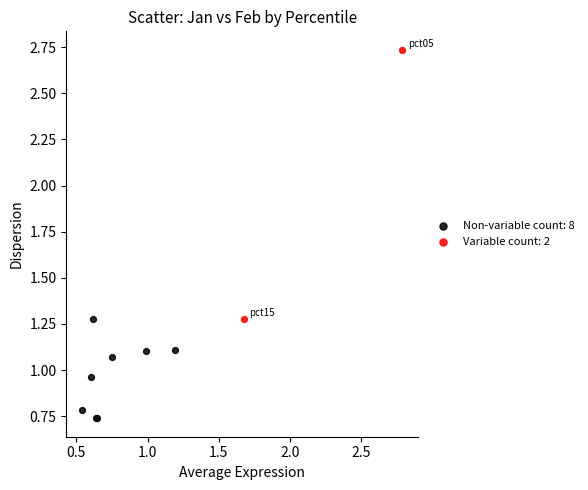

Which series contains the lowest Y value?

Non-variable count: 8